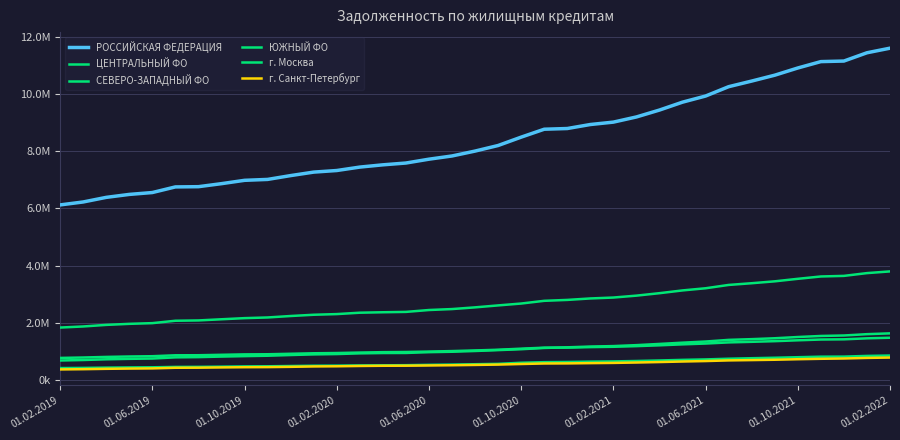

True or false: ЮЖНЫЙ ФО and ЦЕНТРАЛЬНЫЙ ФО intersect in this chart.

False